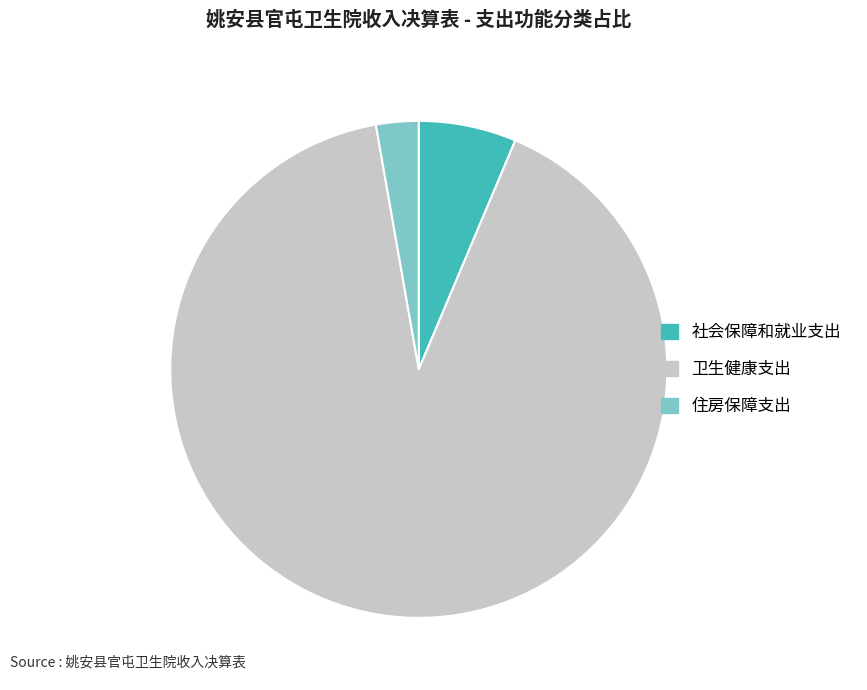

Rank the categories by value from lowest to highest.

住房保障支出, 社会保障和就业支出, 卫生健康支出